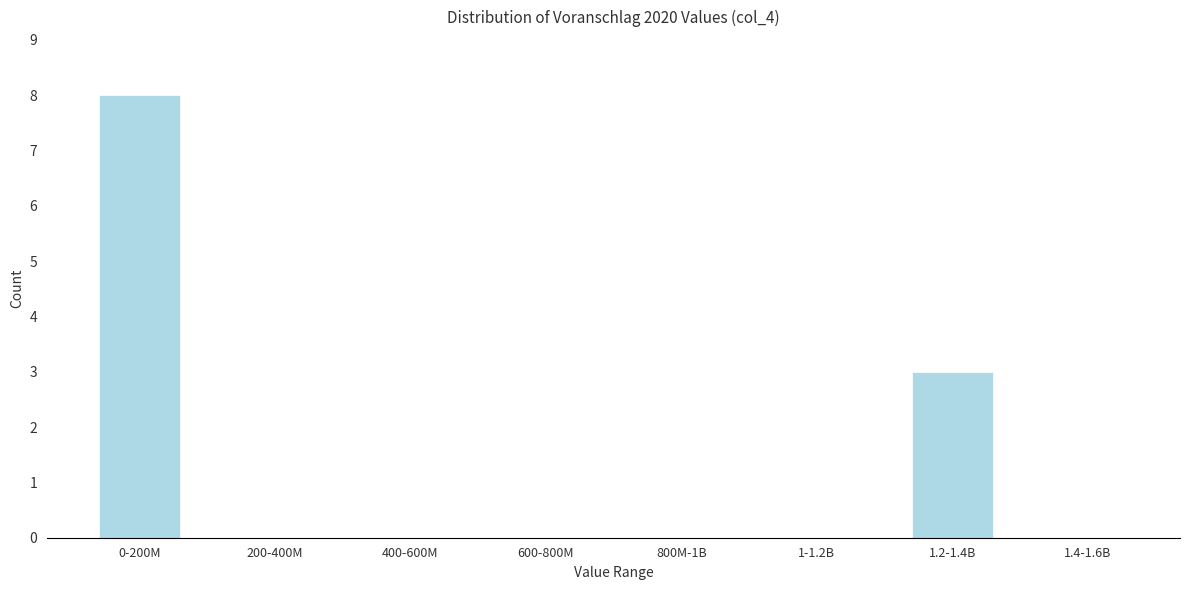

Reading left to right, extract all data points from this chart.

0-200M=8	200-400M=0	400-600M=0	600-800M=0	800M-1B=0	1-1.2B=0	1.2-1.4B=3	1.4-1.6B=0